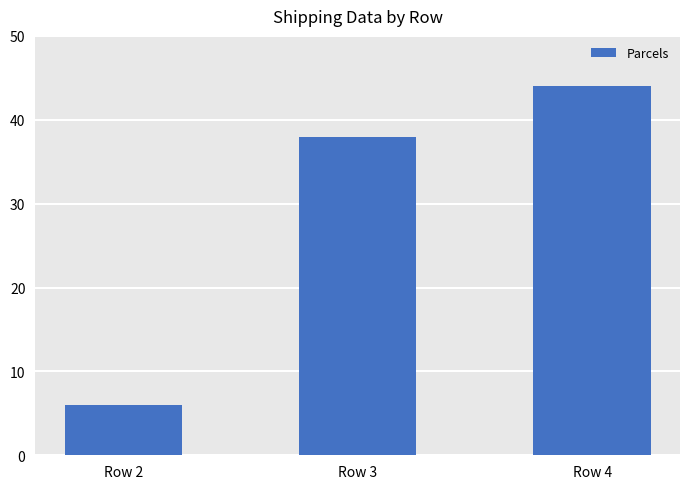

Reading left to right, what are all the values shown in this chart?

6	38	44